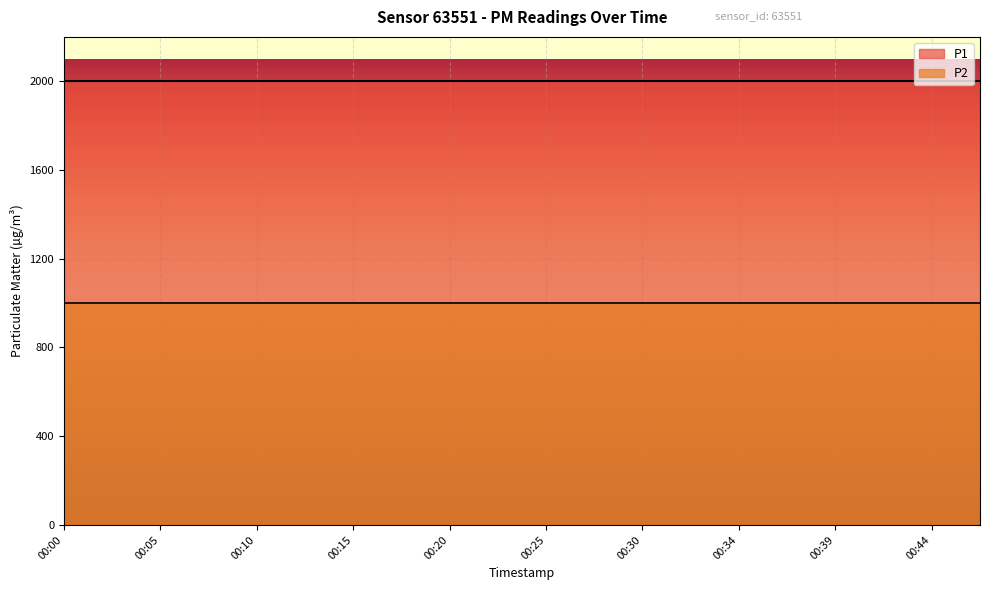

Which category has the highest value across all series?

00:00